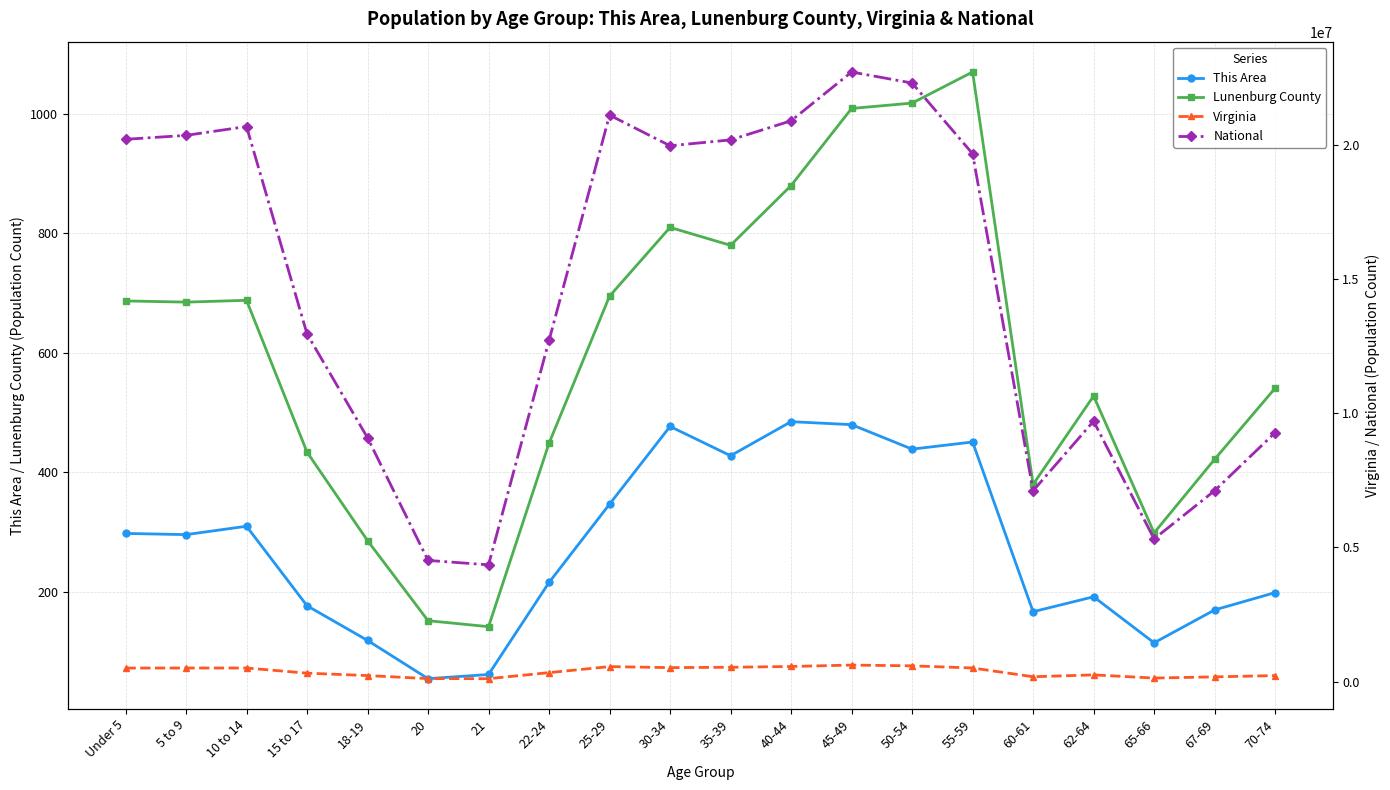

Reading left to right, list all the values displayed in this chart.

This Area: Under 5=298	5 to 9=296	10 to 14=310	15 to 17=177	18-19=119	20=55	21=62	22-24=216	25-29=347	30-34=477	35-39=428	40-44=485	45-49=480	50-54=439	55-59=451	60-61=167	62-64=192	65-66=115	67-69=170	70-74=199
Lunenburg County: Under 5=687	5 to 9=685	10 to 14=688	15 to 17=434	18-19=286	20=152	21=142	22-24=449	25-29=695	30-34=810	35-39=780	40-44=880	45-49=1009	50-54=1018	55-59=1070	60-61=380	62-64=528	65-66=299	67-69=422	70-74=541
Virginia: Under 5=509625	5 to 9=511849	10 to 14=511246	15 to 17=320957	18-19=230008	20=117445	21=114918	22-24=339728	25-29=564342	30-34=526077	35-39=540063	40-44=568865	45-49=621155	50-54=592845	55-59=512595	60-61=186629	62-64=255740	65-66=138154	67-69=182148	70-74=229502
National: Under 5=20201362	5 to 9=20348657	10 to 14=20677194	15 to 17=12954254	18-19=9086089	20=4519129	21=4354294	22-24=12712576	25-29=21101849	30-34=19962099	35-39=20179642	40-44=20890964	45-49=22708591	50-54=22298125	55-59=19664805	60-61=7113727	62-64=9704197	65-66=5319902	67-69=7115361	70-74=9278166